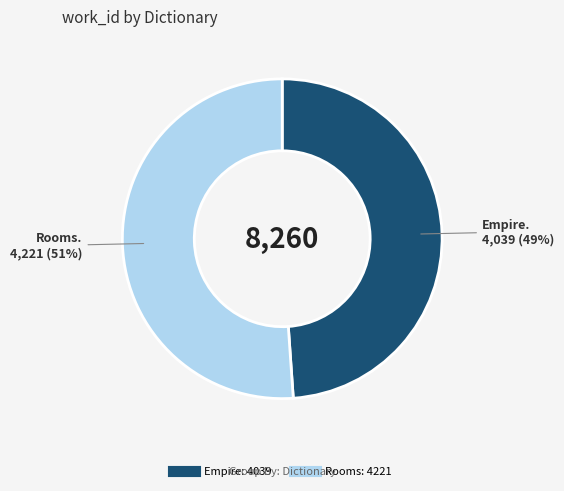

Is the sum of Empire and Rooms greater than half?

Yes